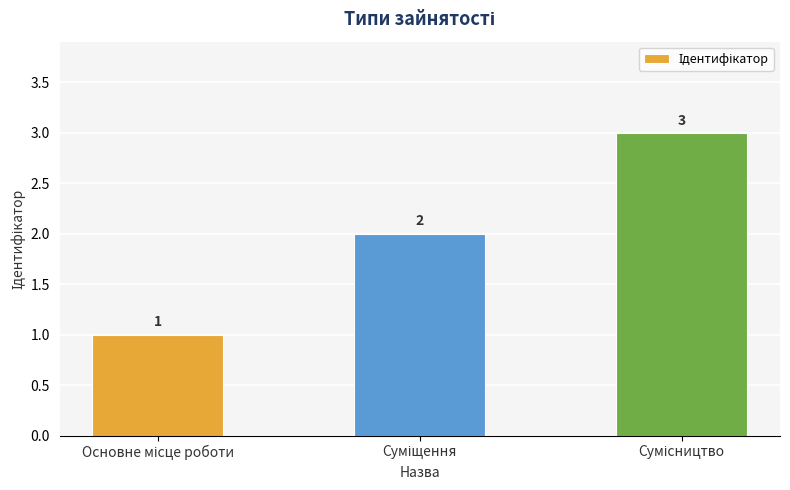

What is the sum of all values?

6